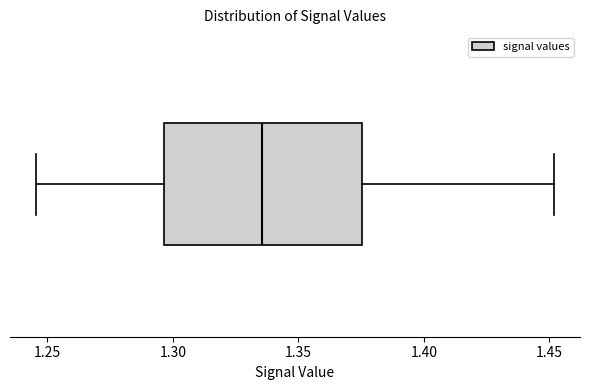

Transcribe this box plot: give where the median line is, the range the box spans, and where the two whiskers end, as read against the x-axis. The values are not printed on the chart, so give them approximately, as read against the axis.

median 1.335, box 1.295 to 1.375, whiskers 1.245 to 1.450